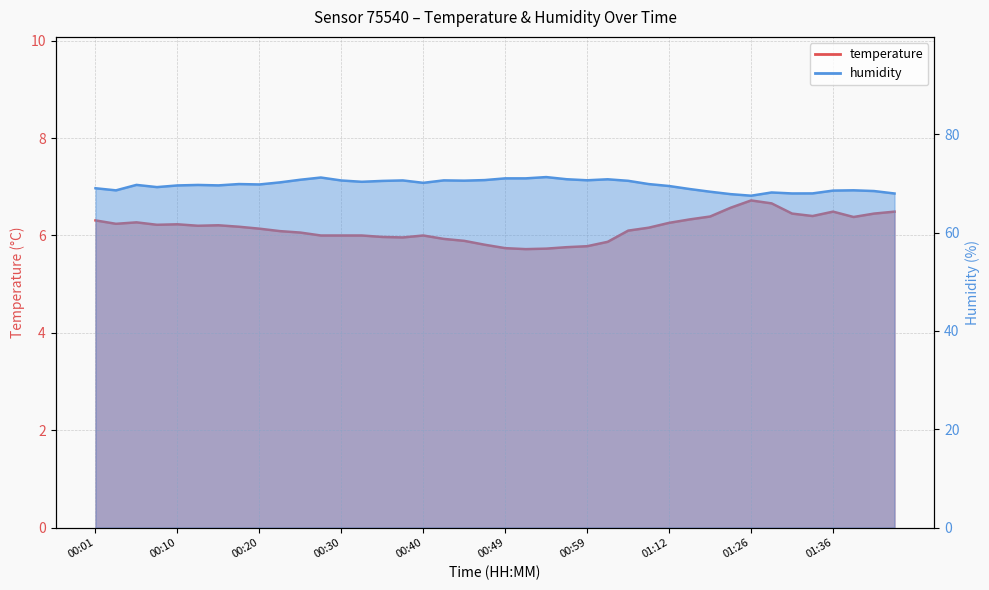

Reading left to right, extract all data points from this chart.

temperature: 6.3	6.2	6.3	6.2	6.2	6.2	6.2	6.2	6.1	6.1	6.1	6.0	6.0	6.0	6.0	6.0	6.0	5.9	5.9	5.8	5.7	5.7	5.7	5.8	5.8	5.9	6.1	6.2	6.3	6.3	6.4	6.6	6.7	6.7	6.5	6.4	6.5	6.4	6.5	6.5
humidity: 69.0	68.6	69.7	69.3	69.6	69.7	69.6	69.9	69.8	70.2	70.8	71.2	70.6	70.3	70.5	70.6	70.1	70.6	70.6	70.7	71.0	71.0	71.3	70.9	70.7	70.8	70.5	69.9	69.5	68.9	68.3	67.8	67.5	68.2	68.0	68.0	68.5	68.6	68.5	68.0